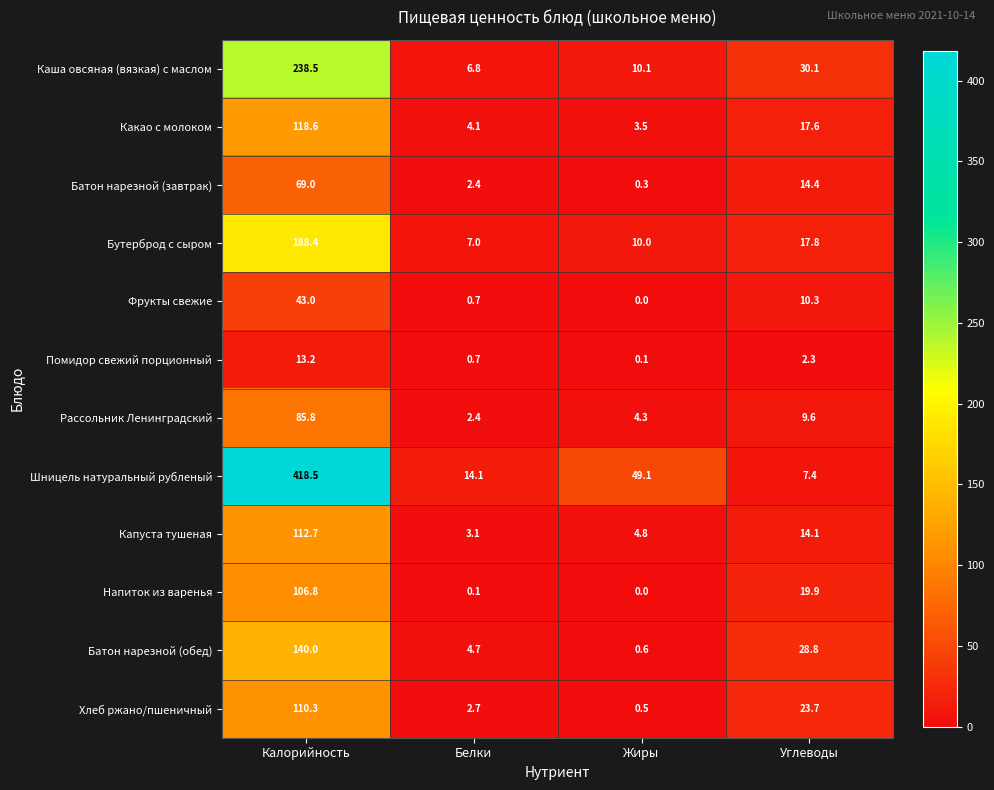

What is the spread (max minus min) of values at Калорийность?

405.3